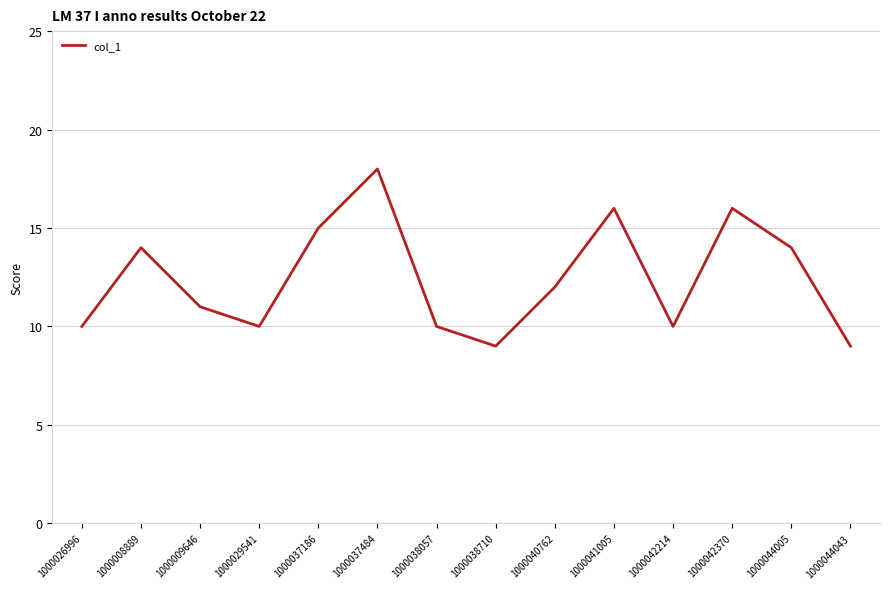

What is the difference between the values at 1000041005 and 1000044005?

2